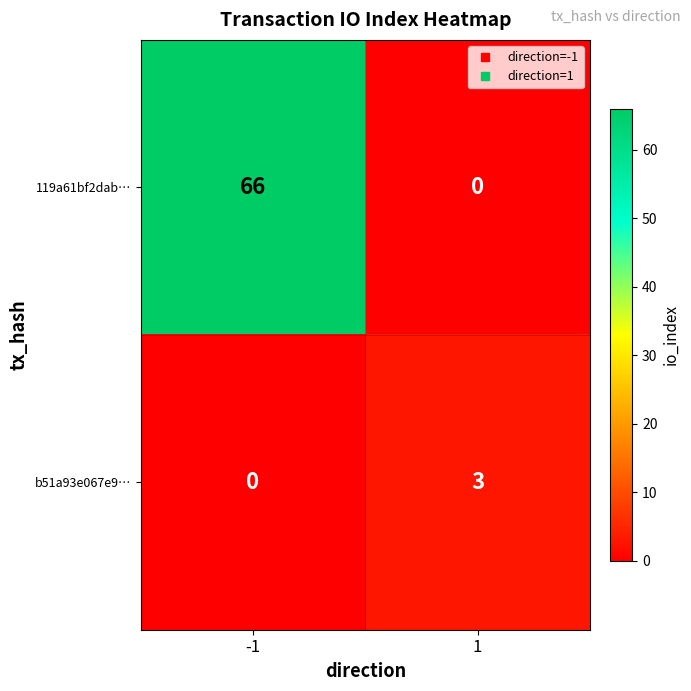

What is the sum of all 119a61bf2dab… values?

66